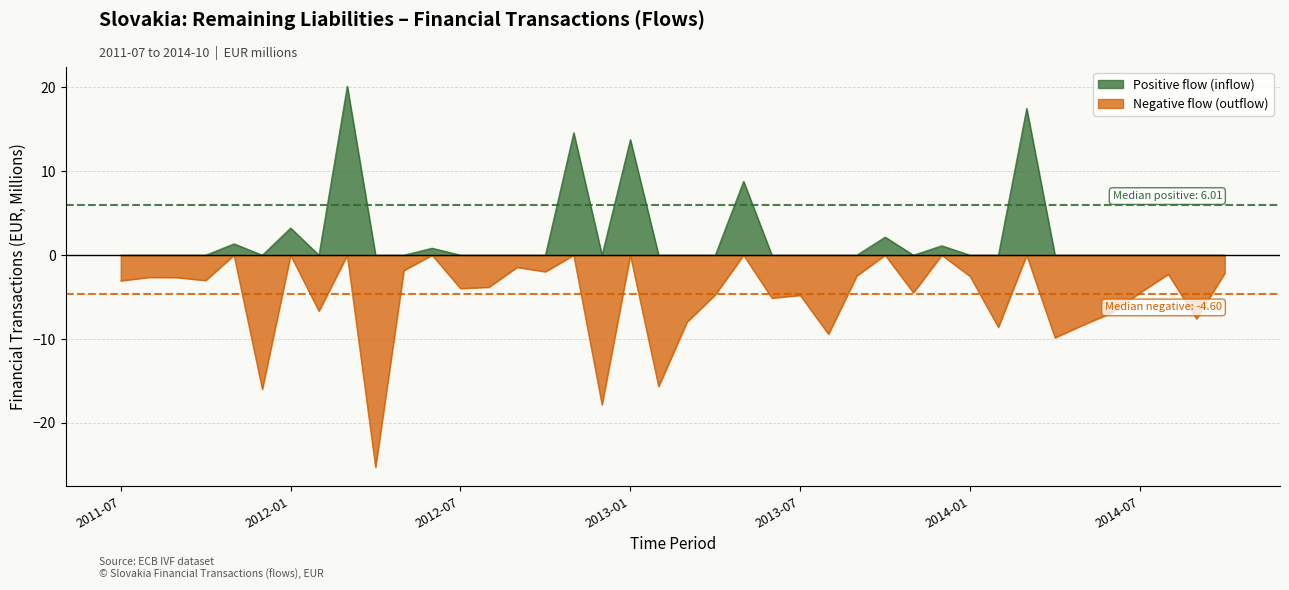

What is the greatest value displayed?

20.1